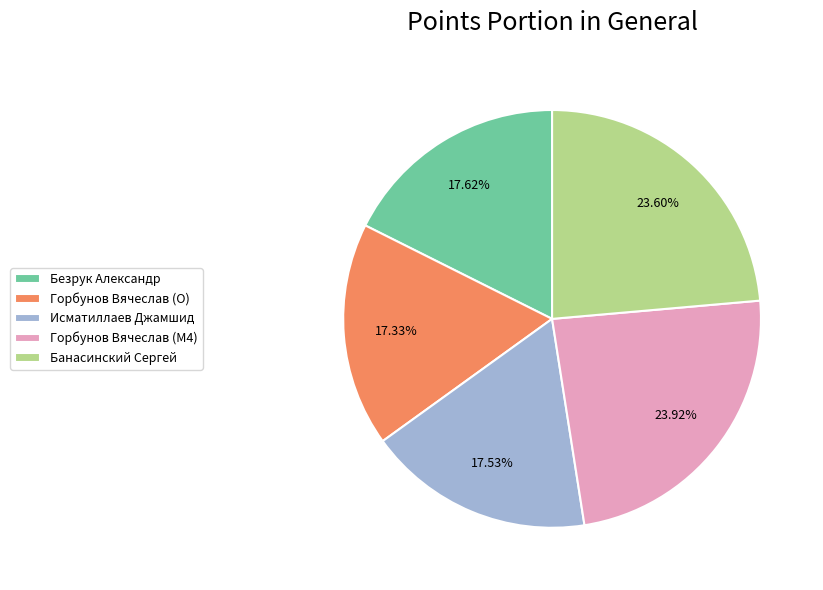

What is the ratio of the value at Исматиллаев Джамшид to the value at Горбунов Вячеслав (O)?

1.0